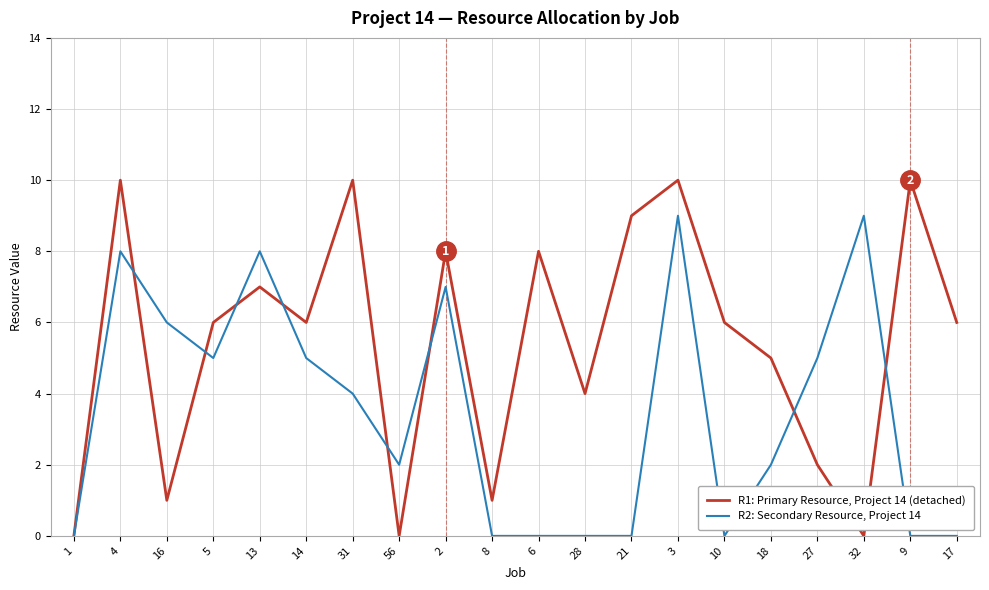

What is the total value across all series at 21?

9